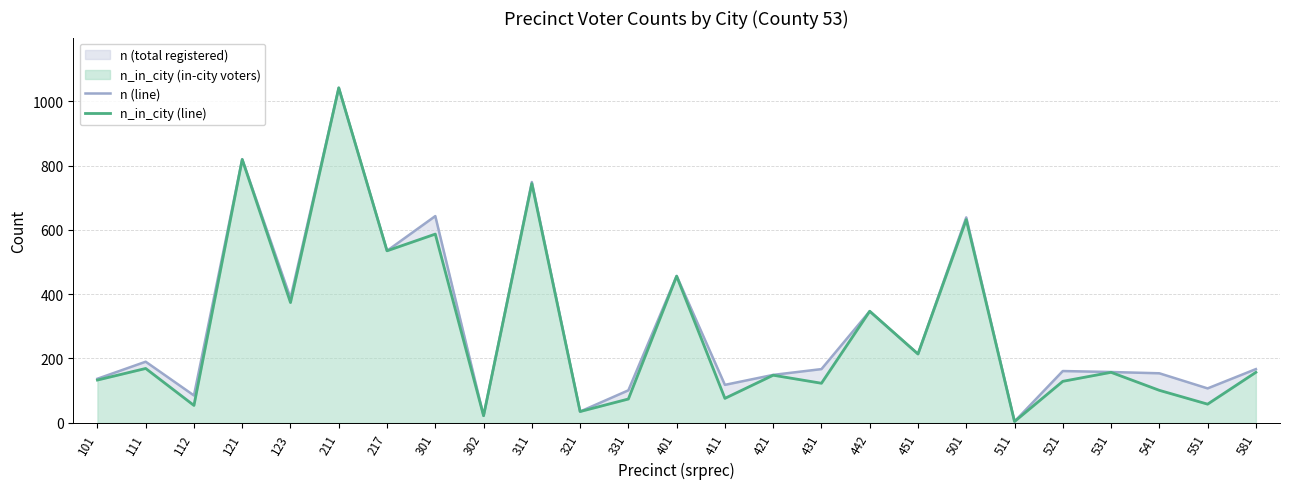

At which category does n (line) reach its first local valley?

112